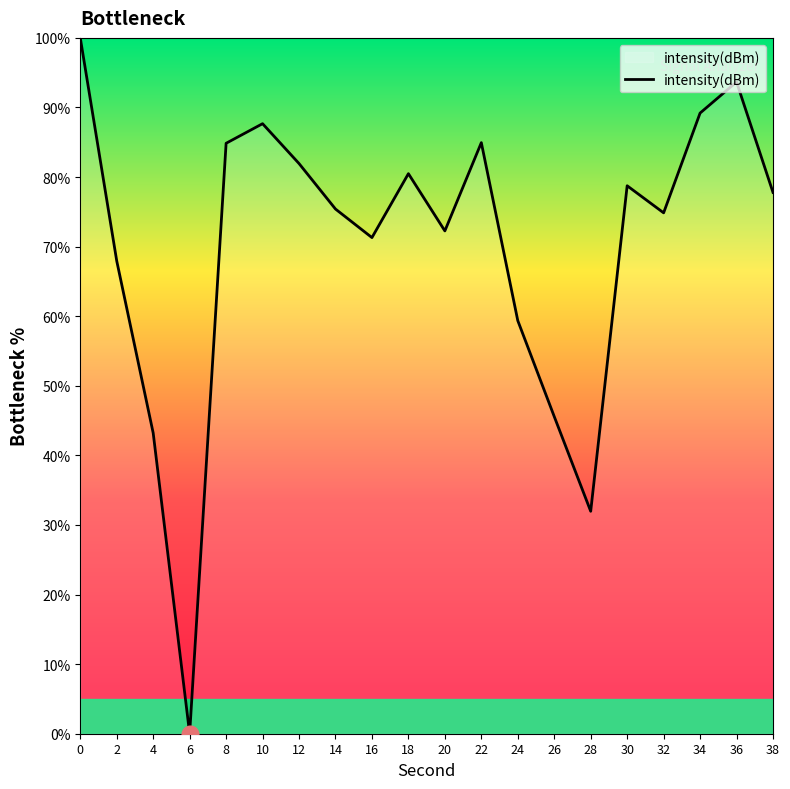

Count the number of values greater than 77.

10